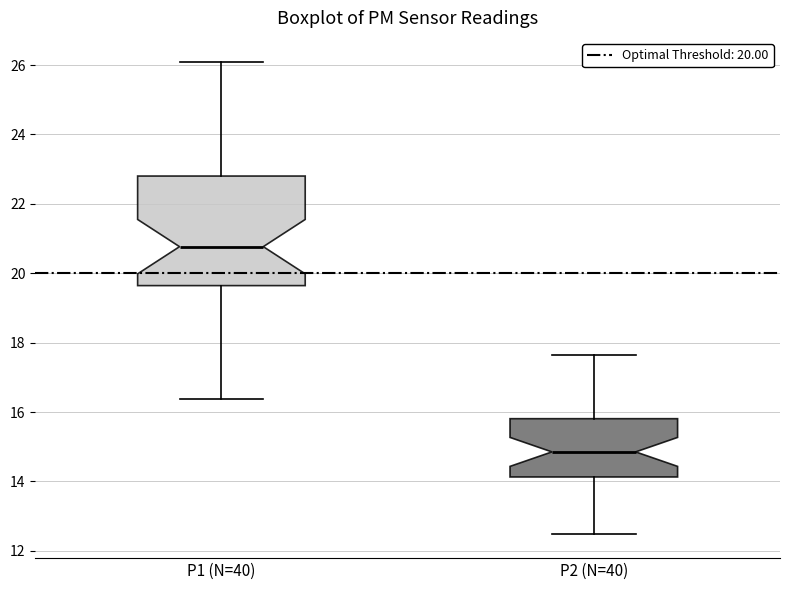

Which box's median line is the highest?

P1 (N=40)